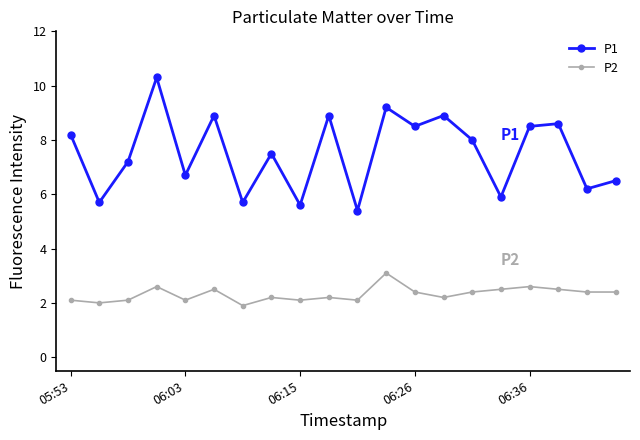

Count the number of categories in the chart.

20